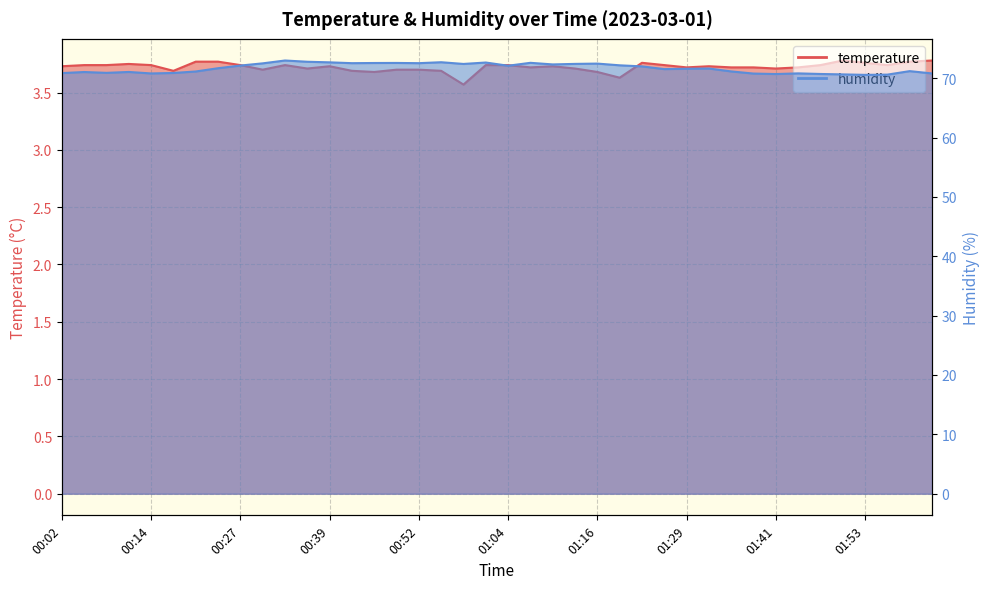

How many distinct data groups are displayed?

2